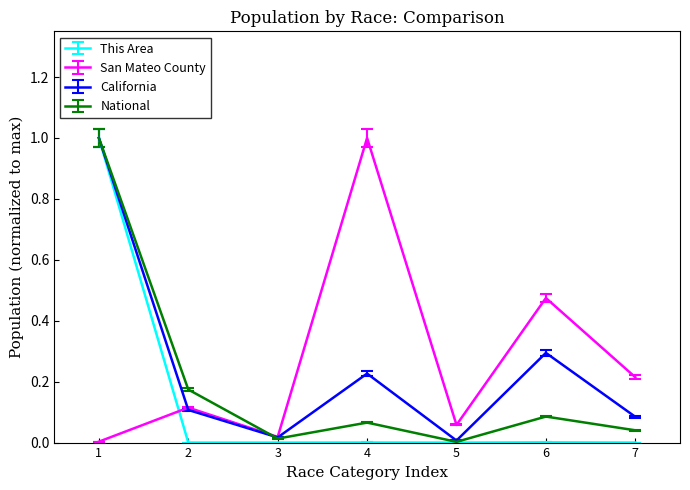

Does the chart have visible grid lines?

No